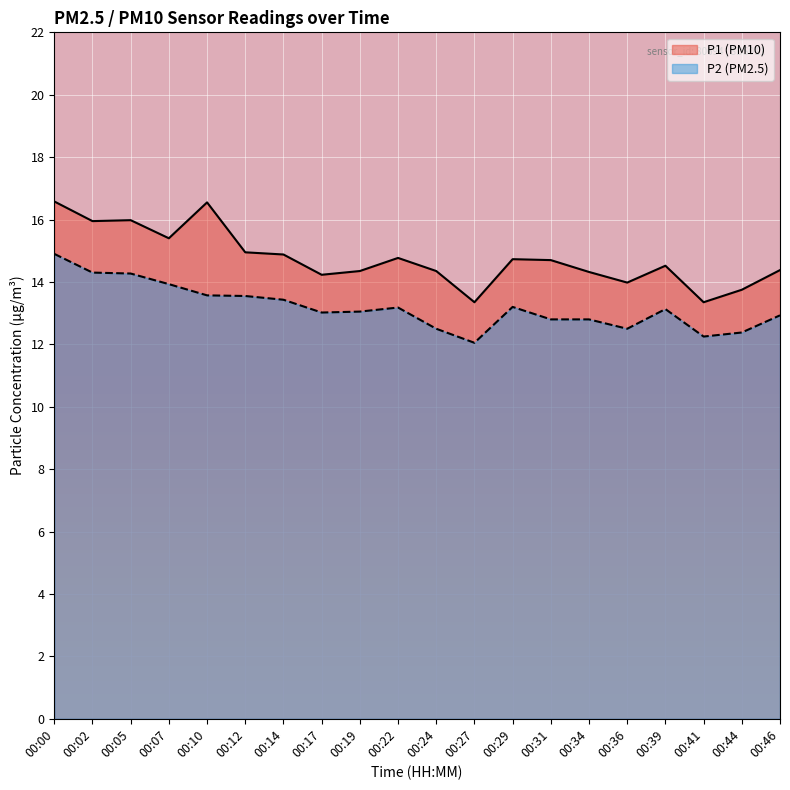

True or false: P1 and P2 cross at least once.

False